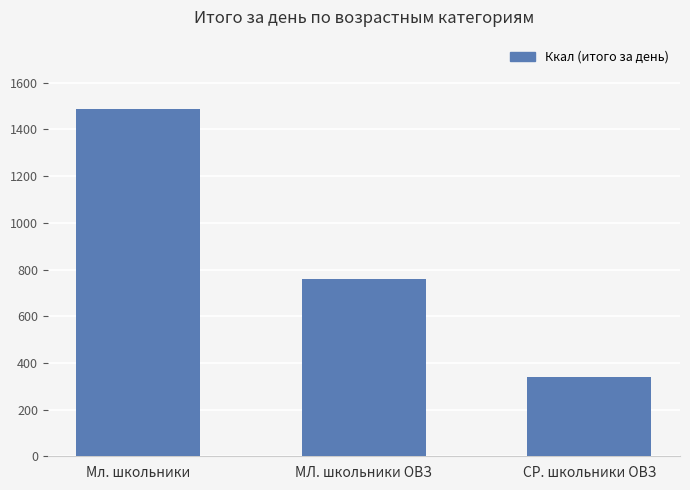

What is the minimum value shown in the chart?

340.6